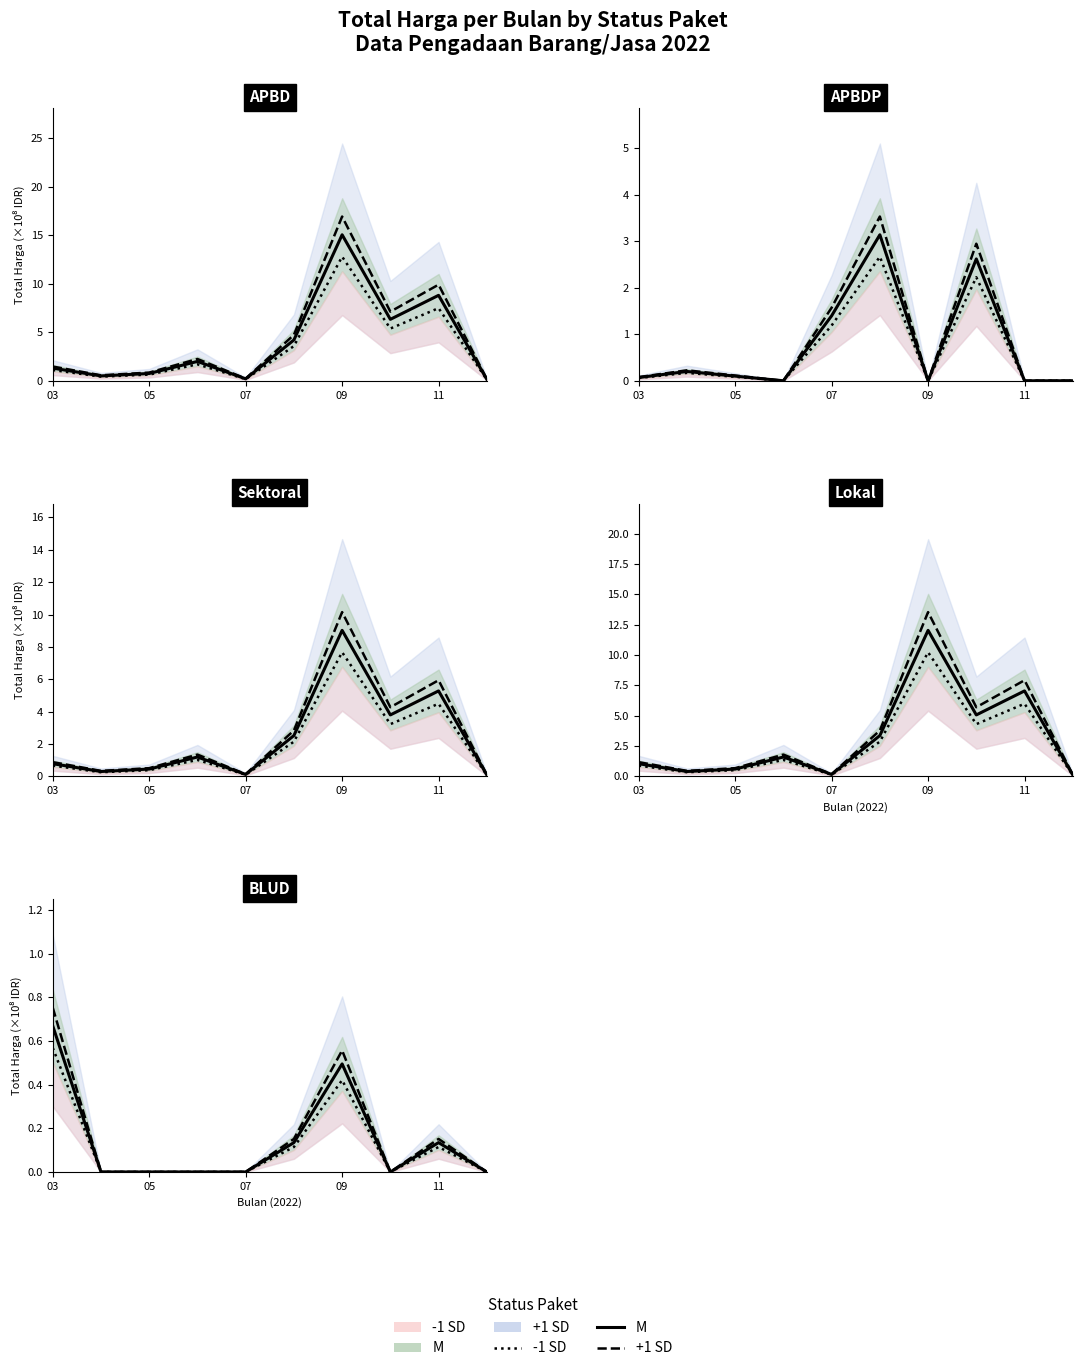

How many data points does each series have?

10